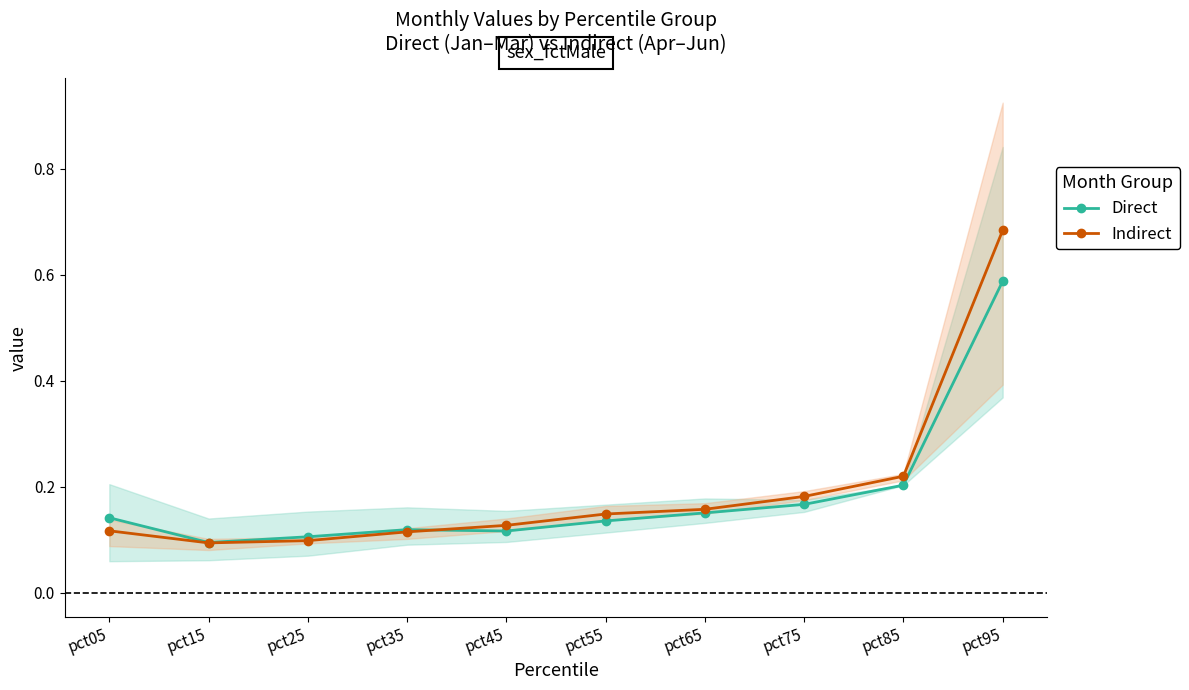

At pct65, list the series in order from smallest to largest.

Direct, Indirect